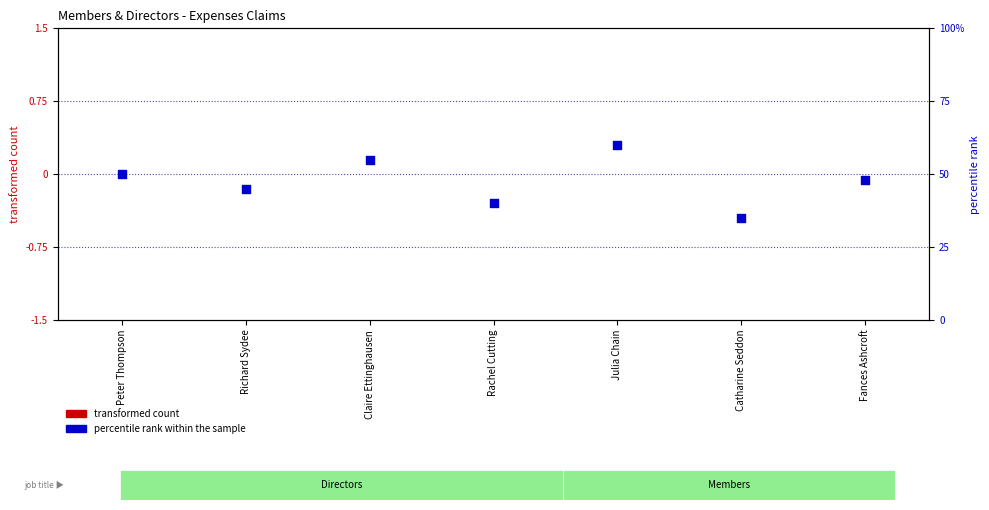

At how many categories does at least one series exceed 50?

2